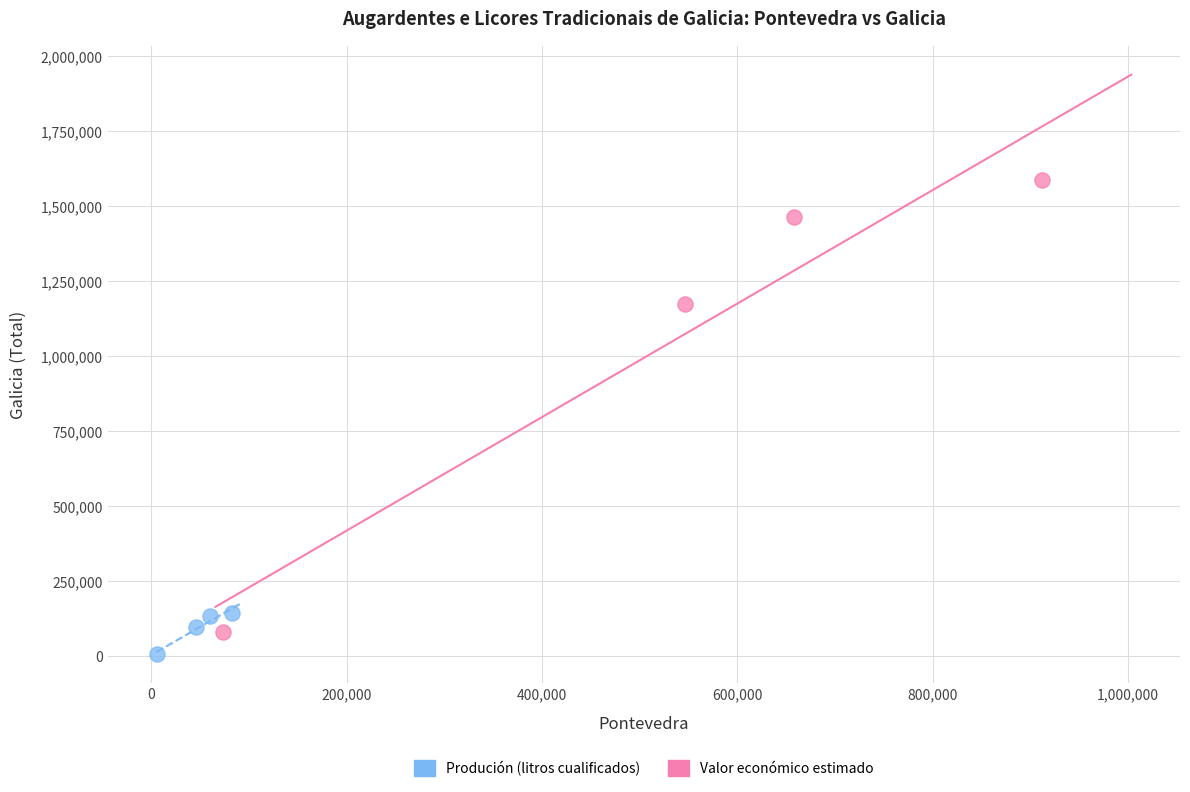

What are all the series names shown in the legend?

Produción (litros cualificados), Valor económico estimado